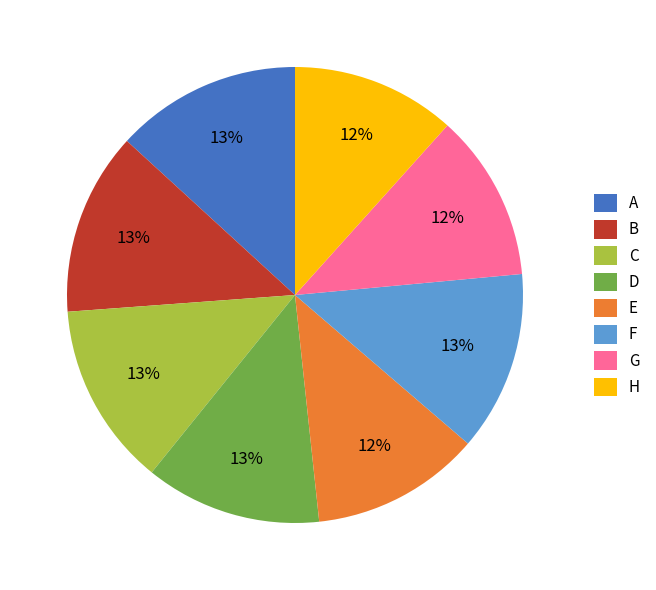

Combined, do E and G account for over 50%?

No